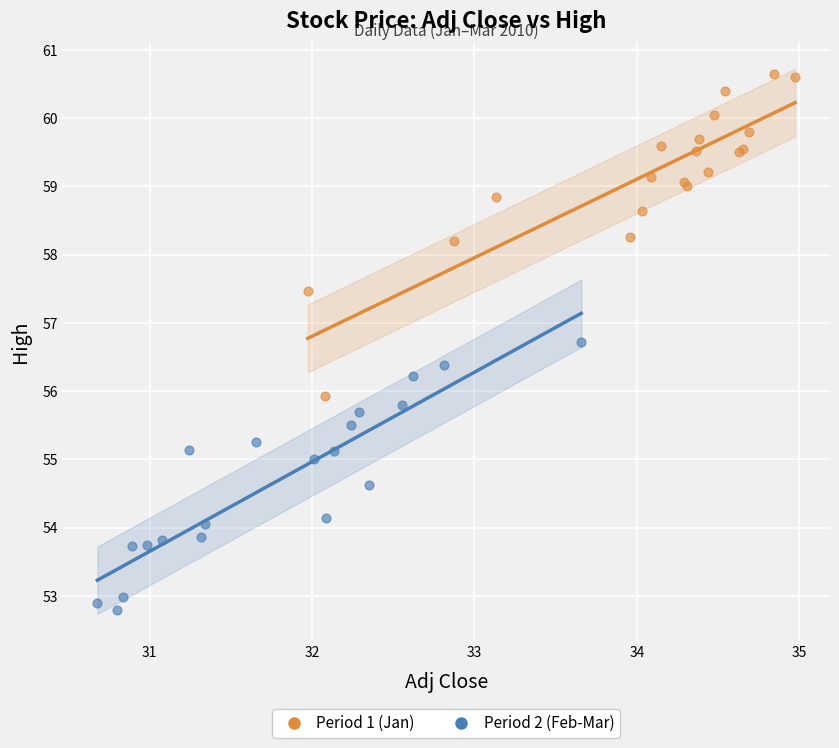

Which series reaches the maximum Y coordinate?

Period 1 (Jan)